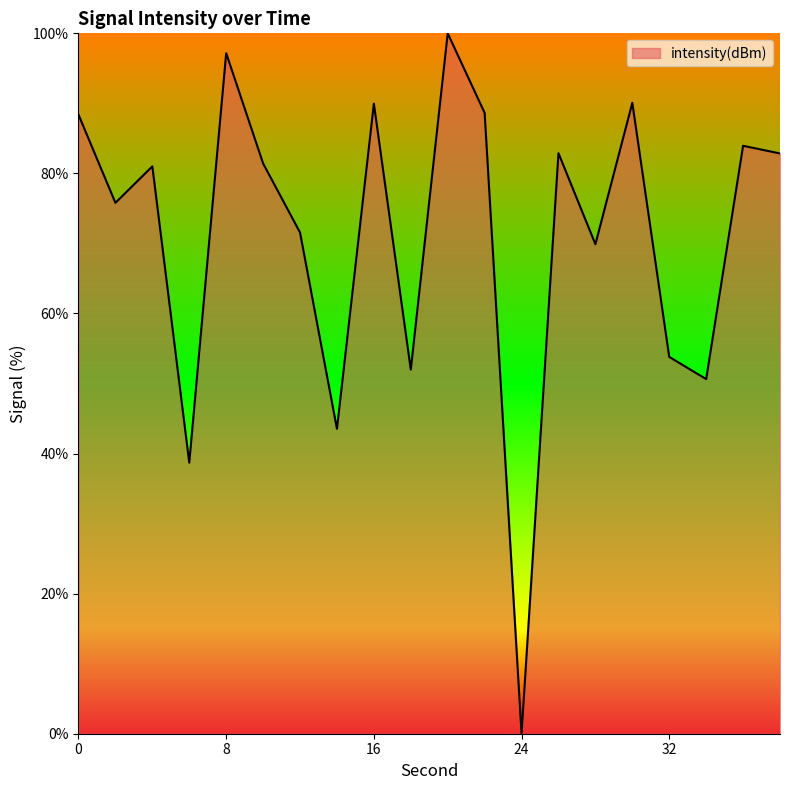

What is the greatest value displayed?

100.0